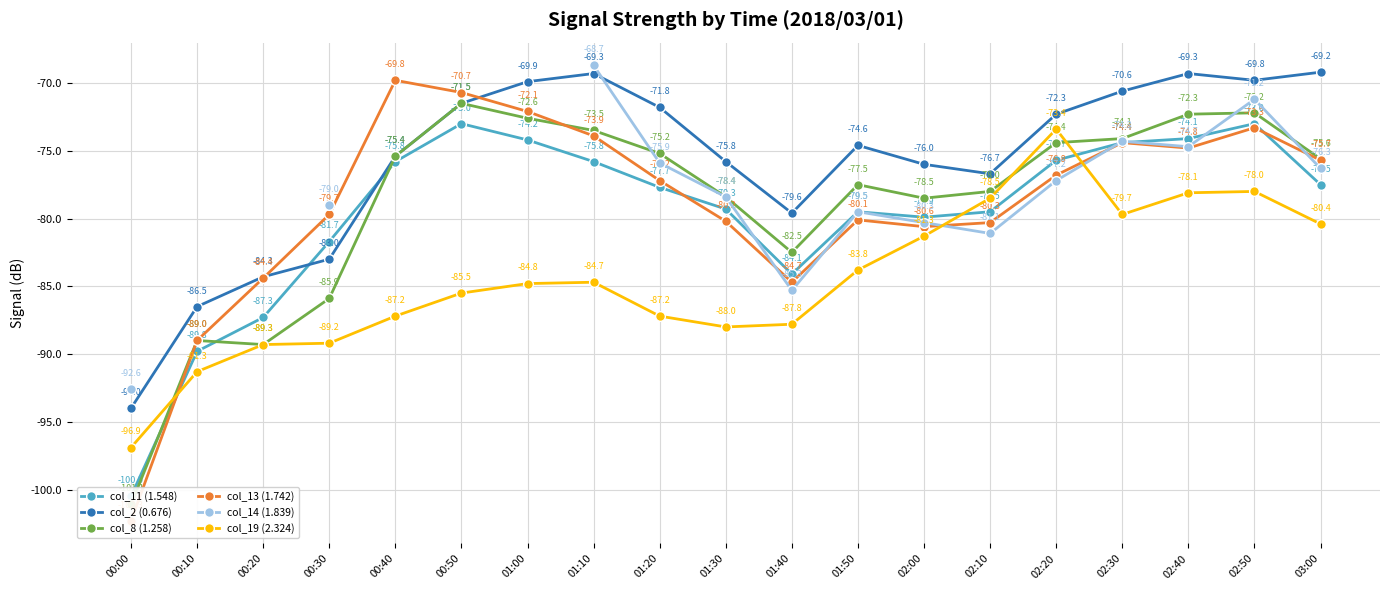

At which category does the chart reach its minimum across all series?

00:00